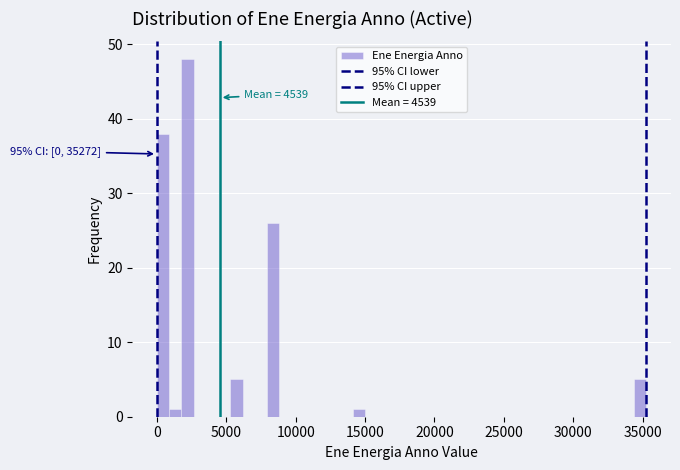

Around what value on the x-axis is the tallest bar? Give the approximate position of its centre, as read against the axis.

2000